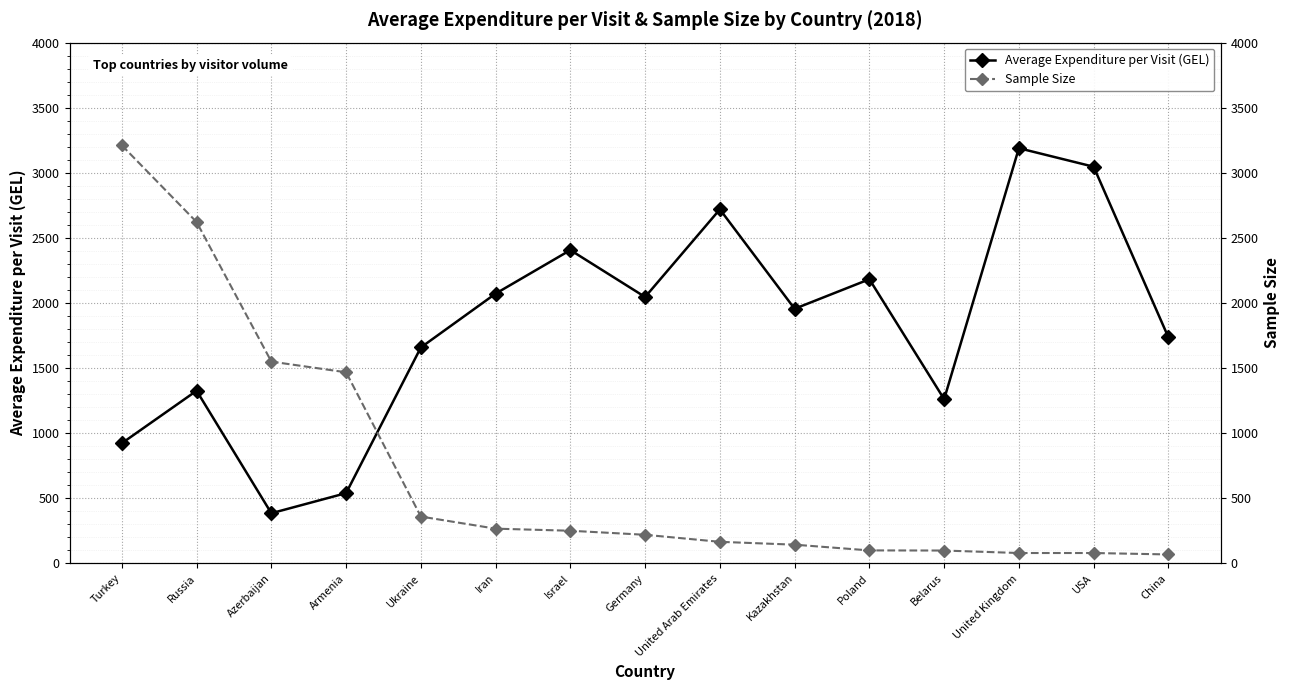

Where is the first local minimum for Average Expenditure per Visit (GEL)?

Azerbaijan